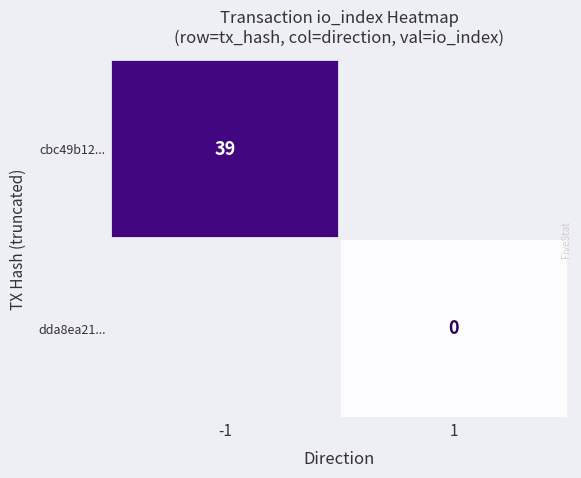

True or false: cbc49b12... has a value of 18 at -1.

False